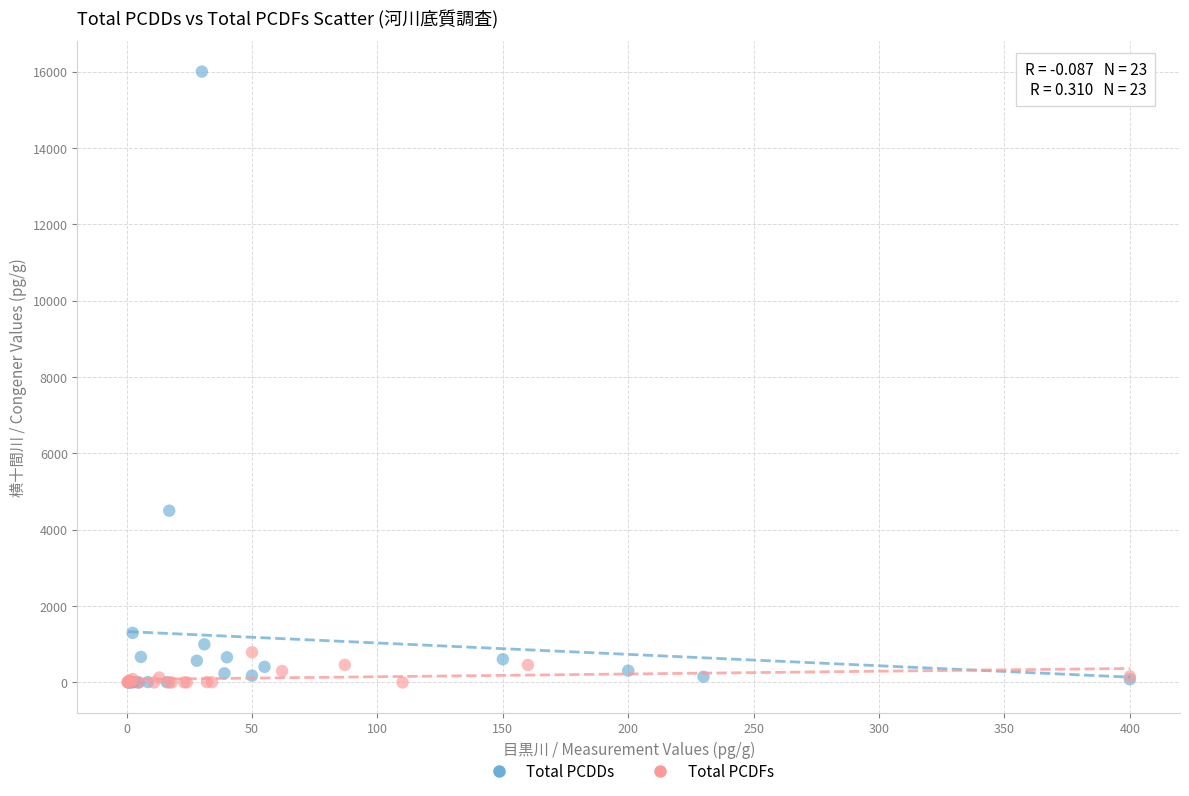

Which series reaches the maximum Y coordinate?

Total PCDDs